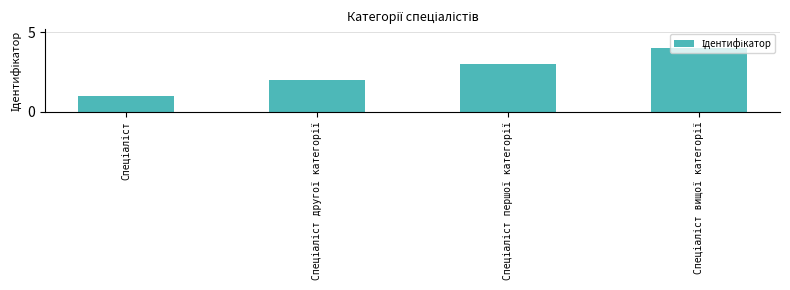

What is the value of the 2nd bar from the left?

2